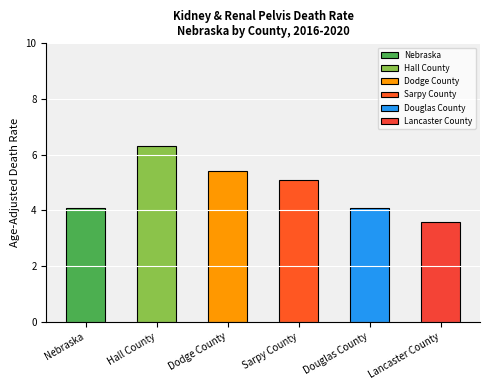

Reading right to left, extract all data points from this chart.

Lancaster County=3.6	Douglas County=4.1	Sarpy County=5.1	Dodge County=5.4	Hall County=6.3	Nebraska=4.1